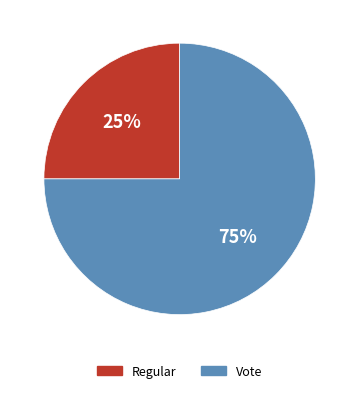

How many slices are in this pie chart?

2